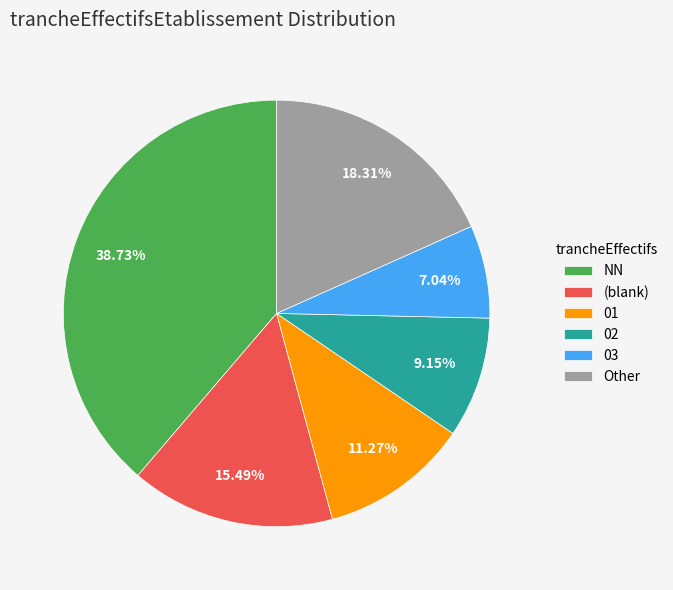

Which slice is the largest?

NN